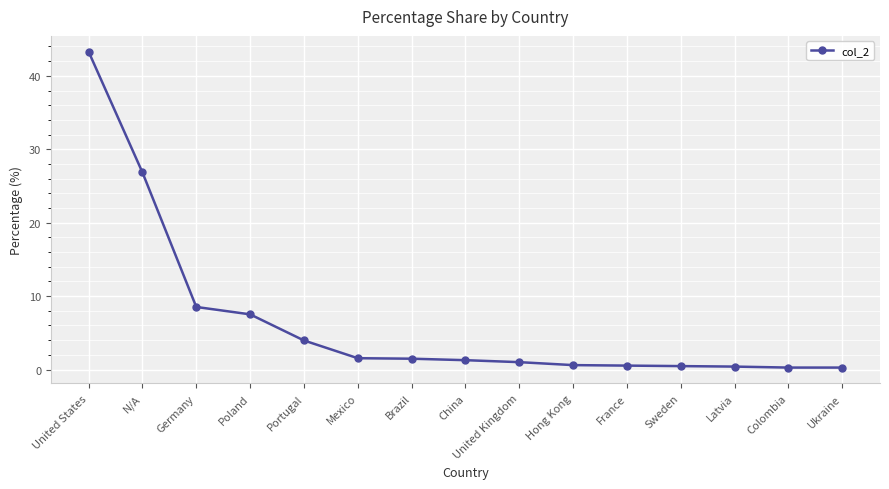

How many lines are shown in the chart?

1